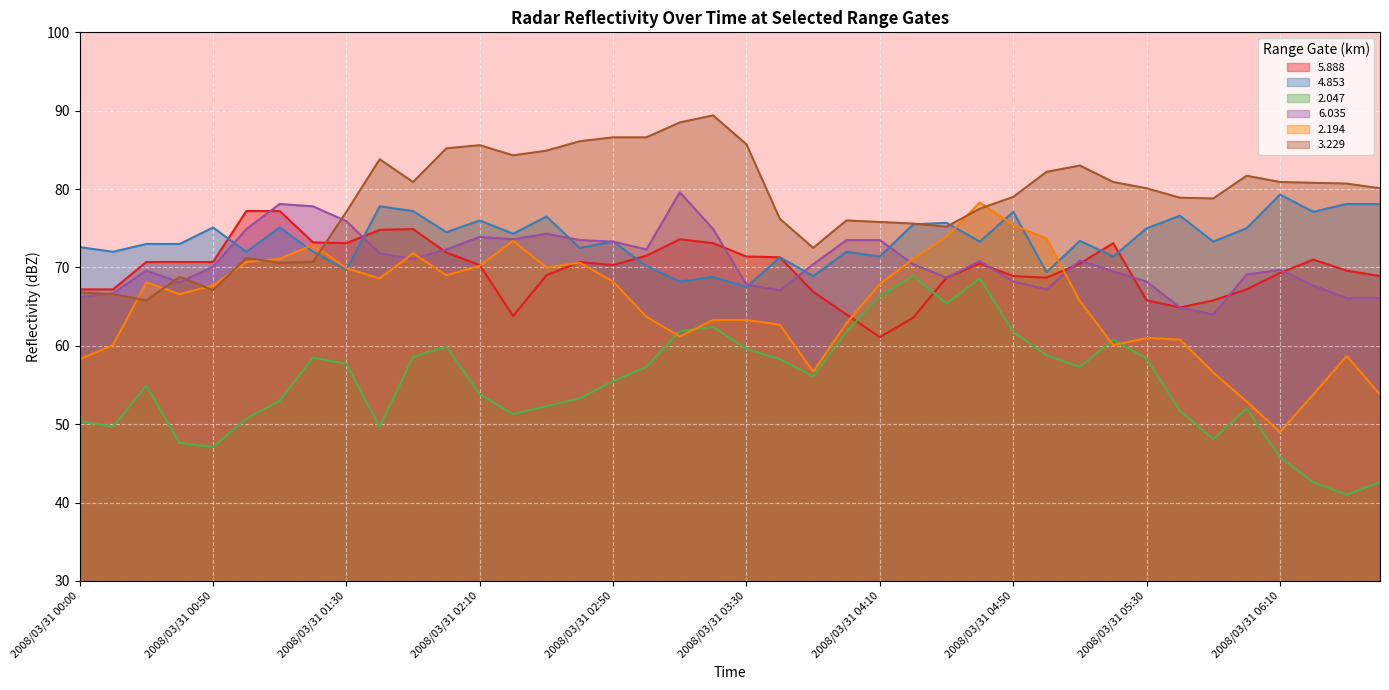

Where does the 4.853 series first go above 73?

2008/03/31 00:50